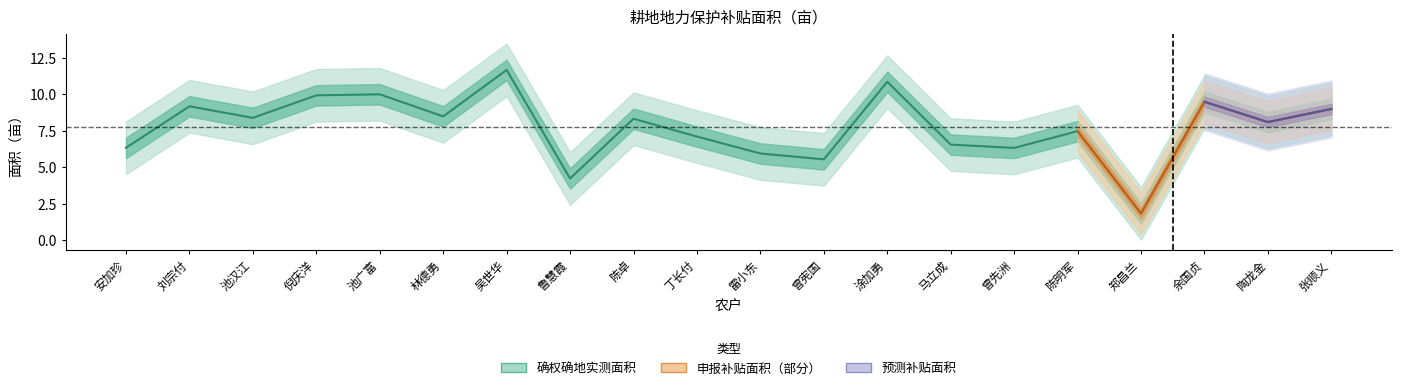

What is the change in value from 涂加勇 to 余国贞?

-1.4